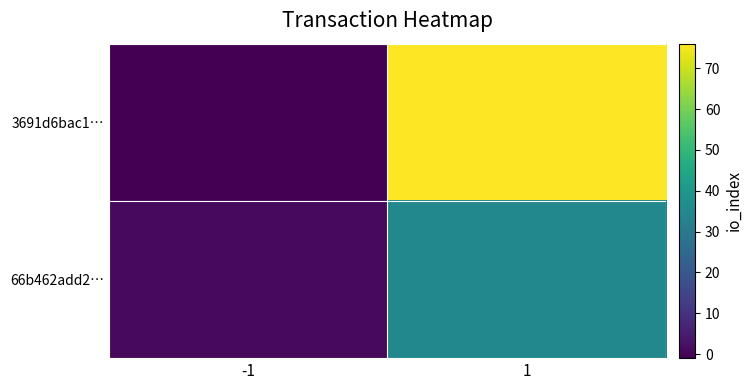

List the series in order of their peak value, lowest first.

66b462add2…, 3691d6bac1…